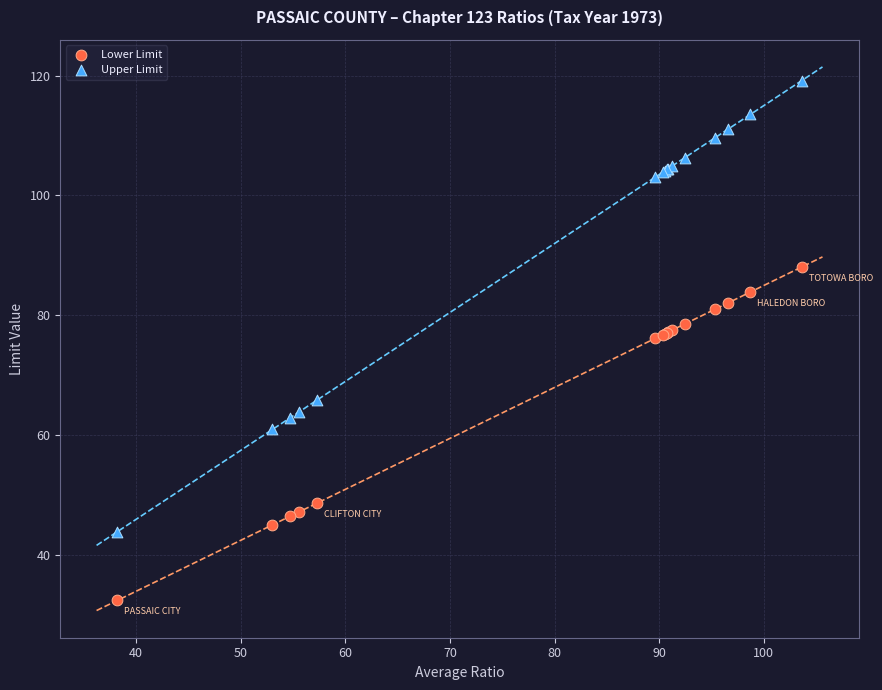

Which series contains the lowest Y value?

Lower Limit